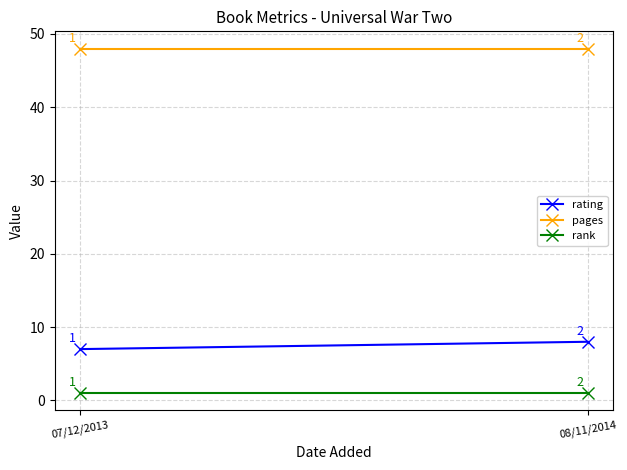

Which series has the largest total across all categories?

pages